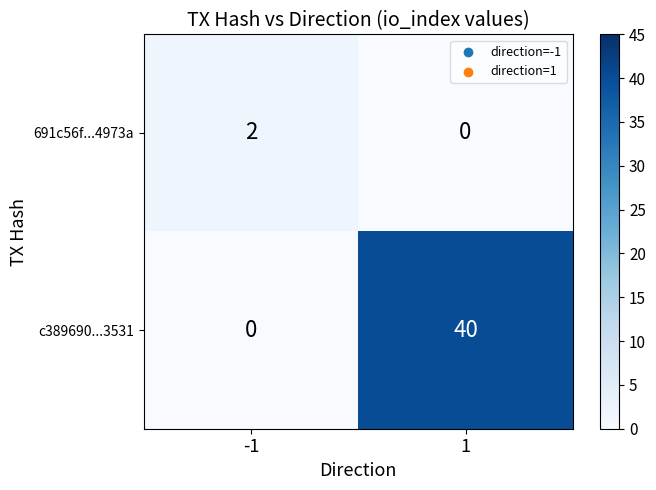

What is the sum of all c389690...3531 values?

40